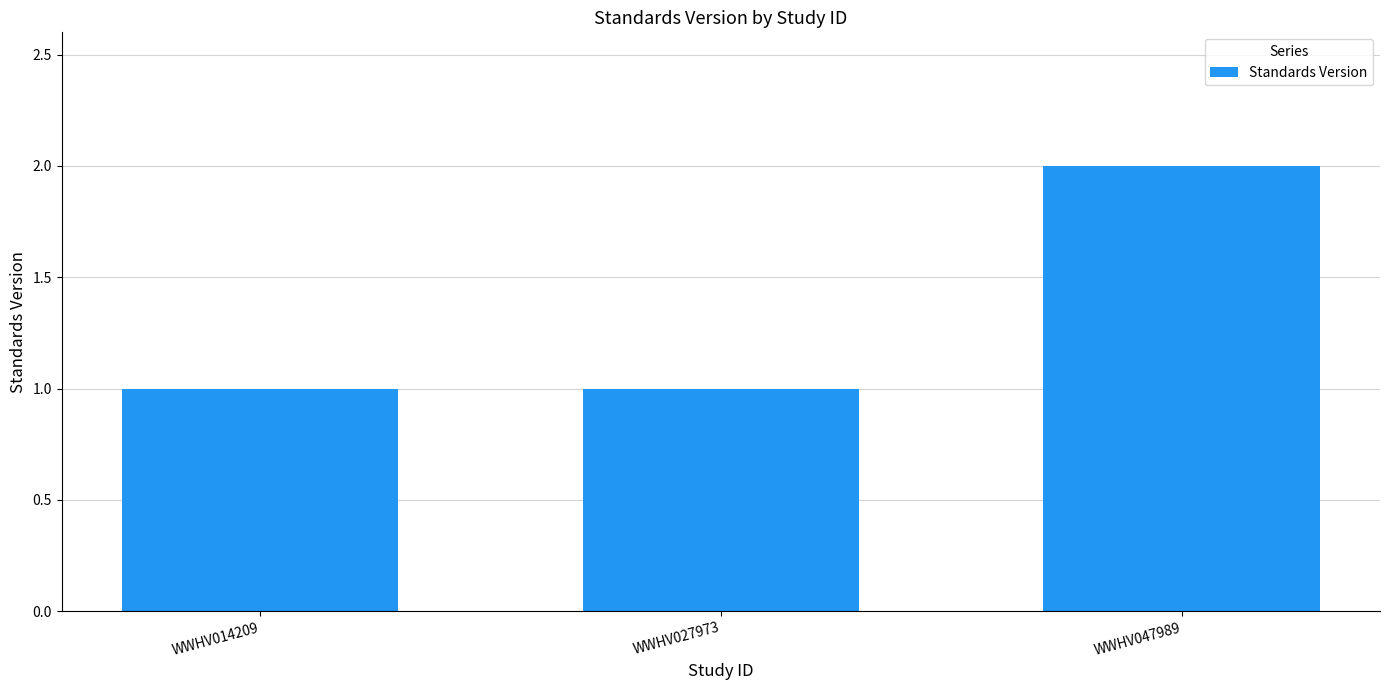

What is the sum of the values at WWHV014209 and WWHV047989?

3